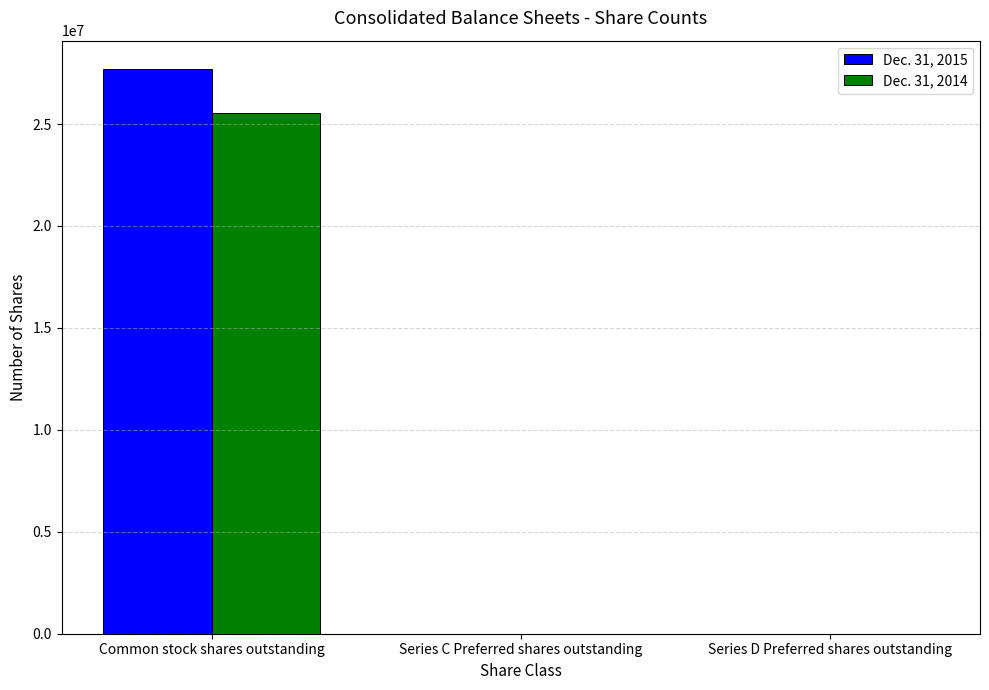

What is the total value across all series at Common stock shares outstanding?

53227556